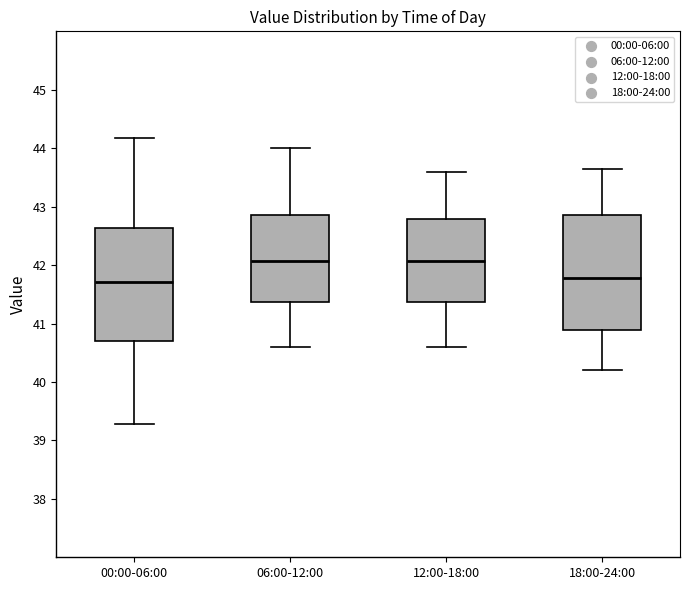

Where does the lower whisker of the box for 06:00-12:00 end on the y-axis? The values are not printed on the chart, so give them approximately, as read against the axis.

40.6